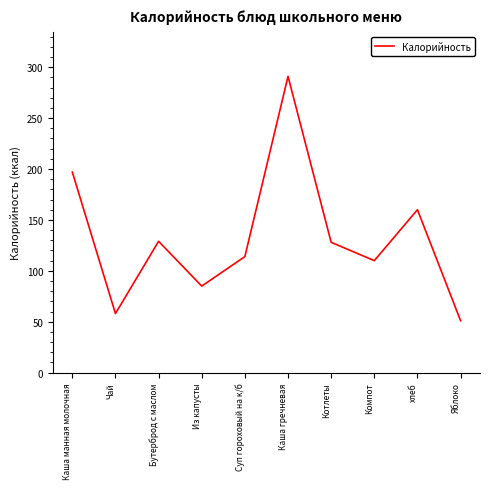

Which has a higher value, Бутерброд с маслом or Чай?

Бутерброд с маслом